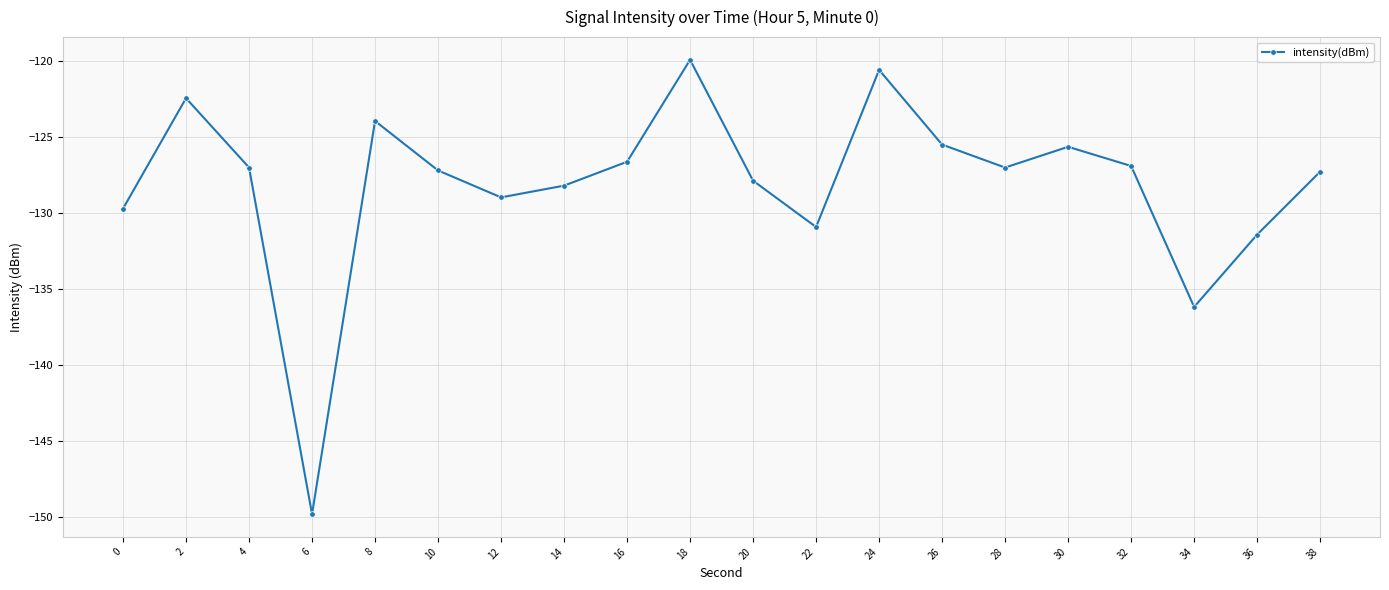

At which category does the data reach its first local valley?

6